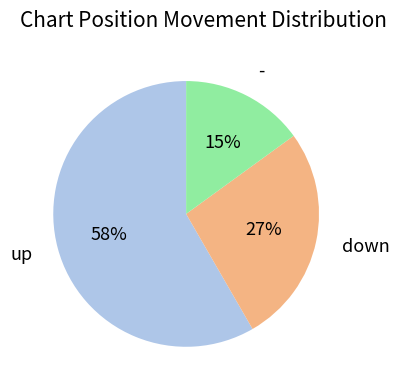

To the nearest percent, what is the average slice percentage?

33%